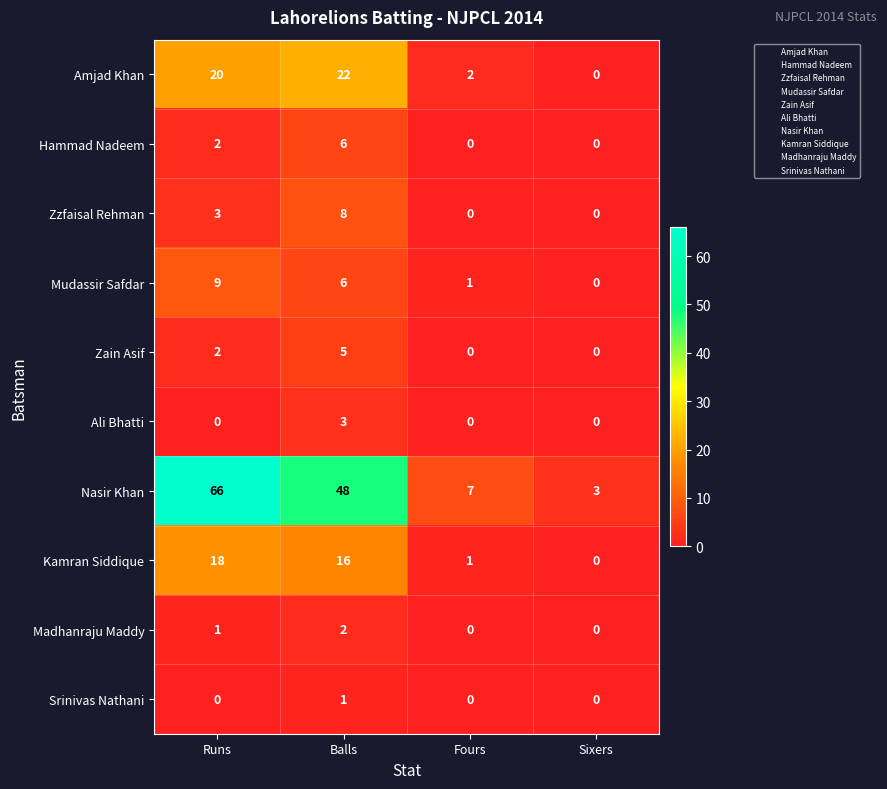

Which category has the highest value in the Zzfaisal Rehman series?

Balls